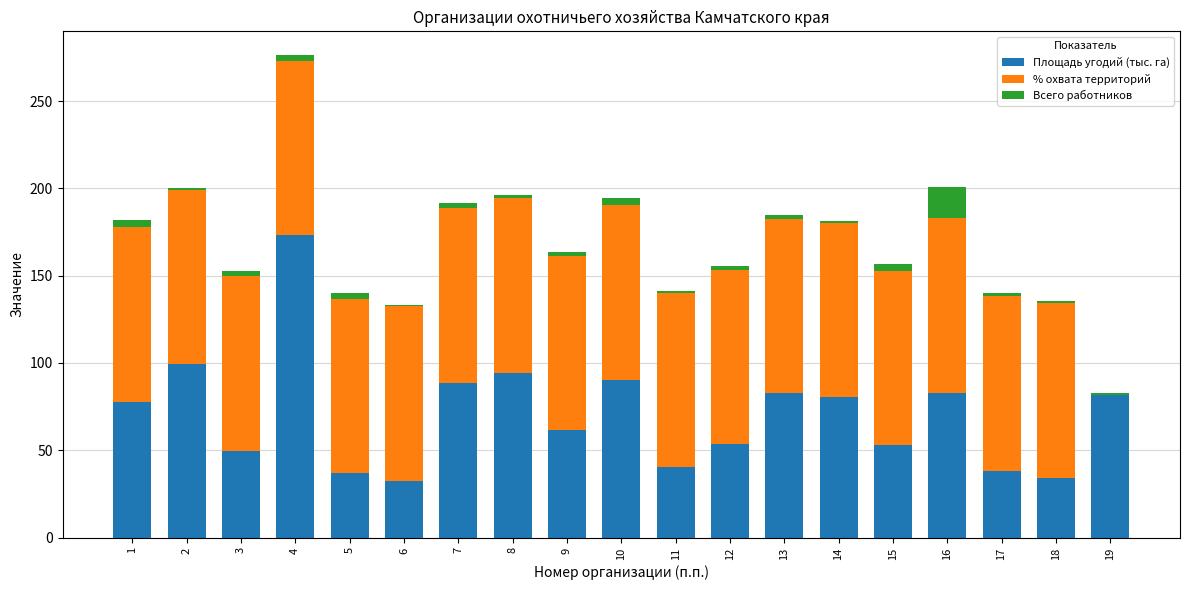

What is the maximum value for Площадь угодий (тыс. га)?

173.1